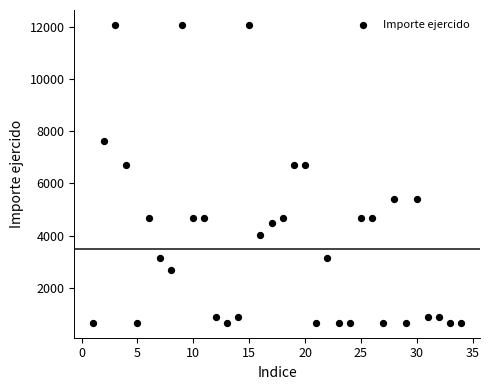

What is the range of Y values (max minus min)?

11402.1